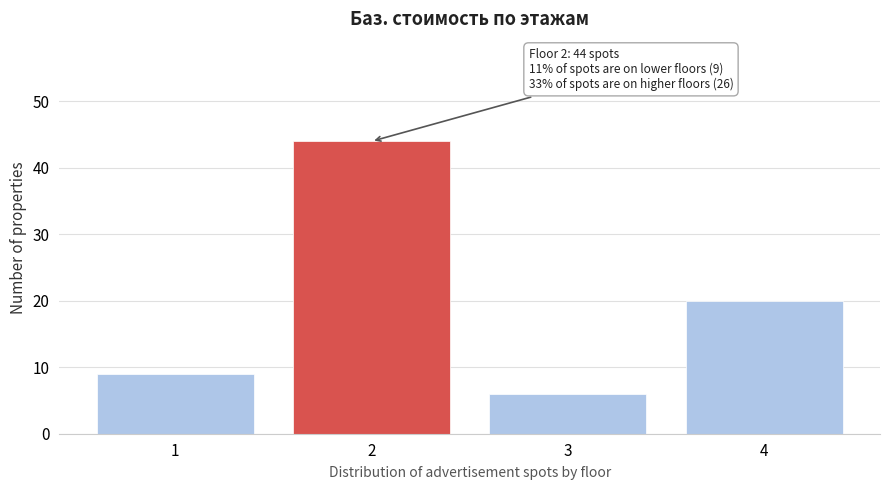

Reading right to left, transcribe all the data shown in this chart.

4=20	3=6	2=44	1=9